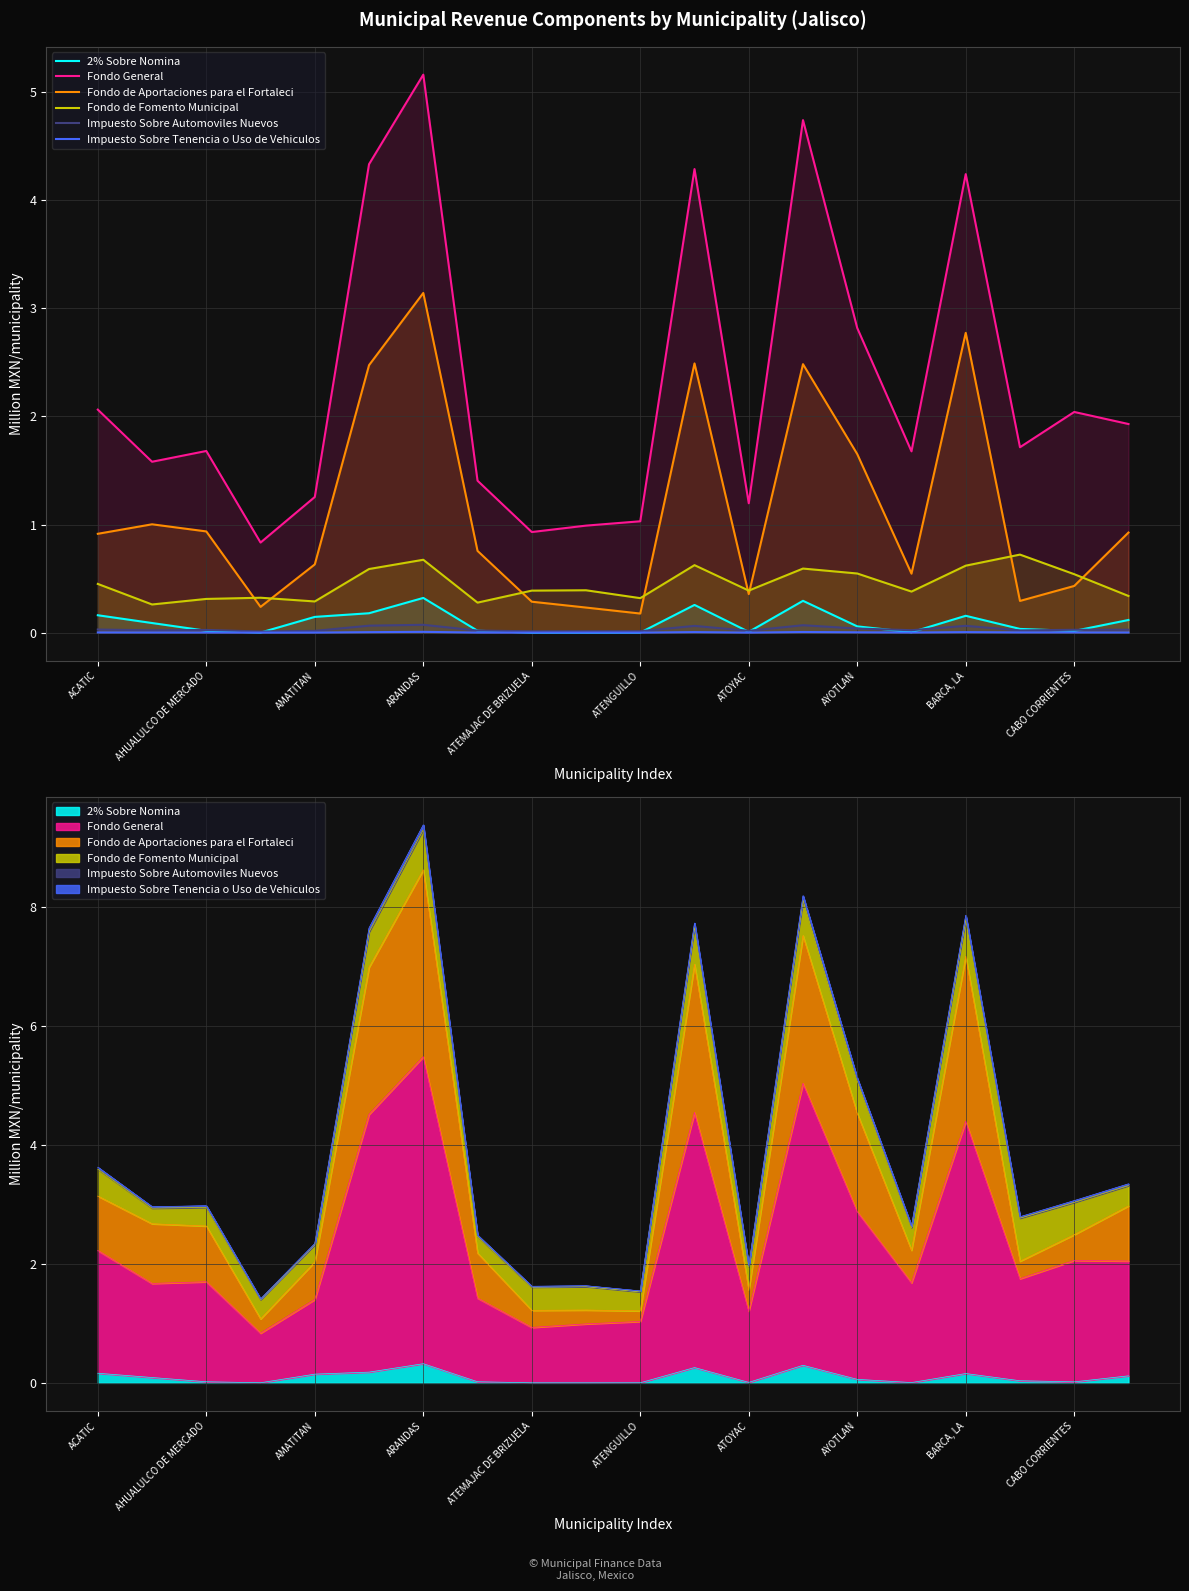

How many lines are shown in the chart?

6